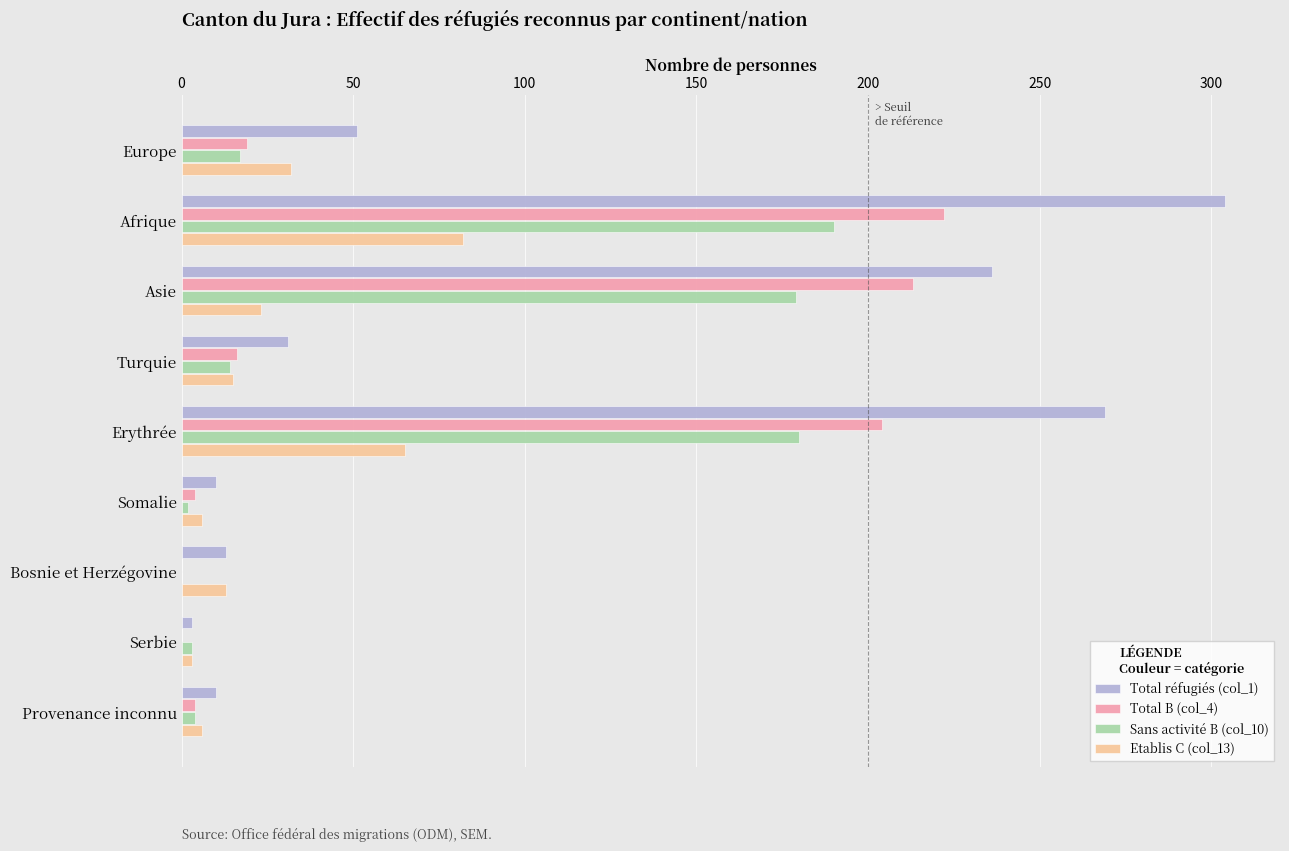

What are all the series names shown in the legend?

Total réfugiés (col_1), Total B (col_4), Sans activité B (col_10), Etablis C (col_13)